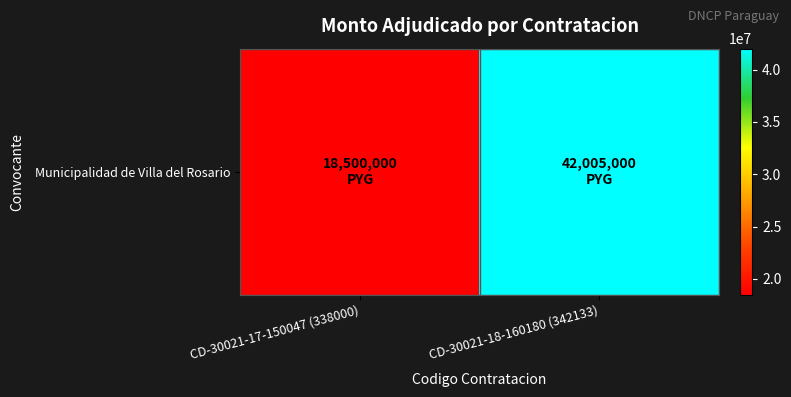

What is the ratio of the value at CD-30021-18-160180 (342133) to the value at CD-30021-17-150047 (338000)?

2.3